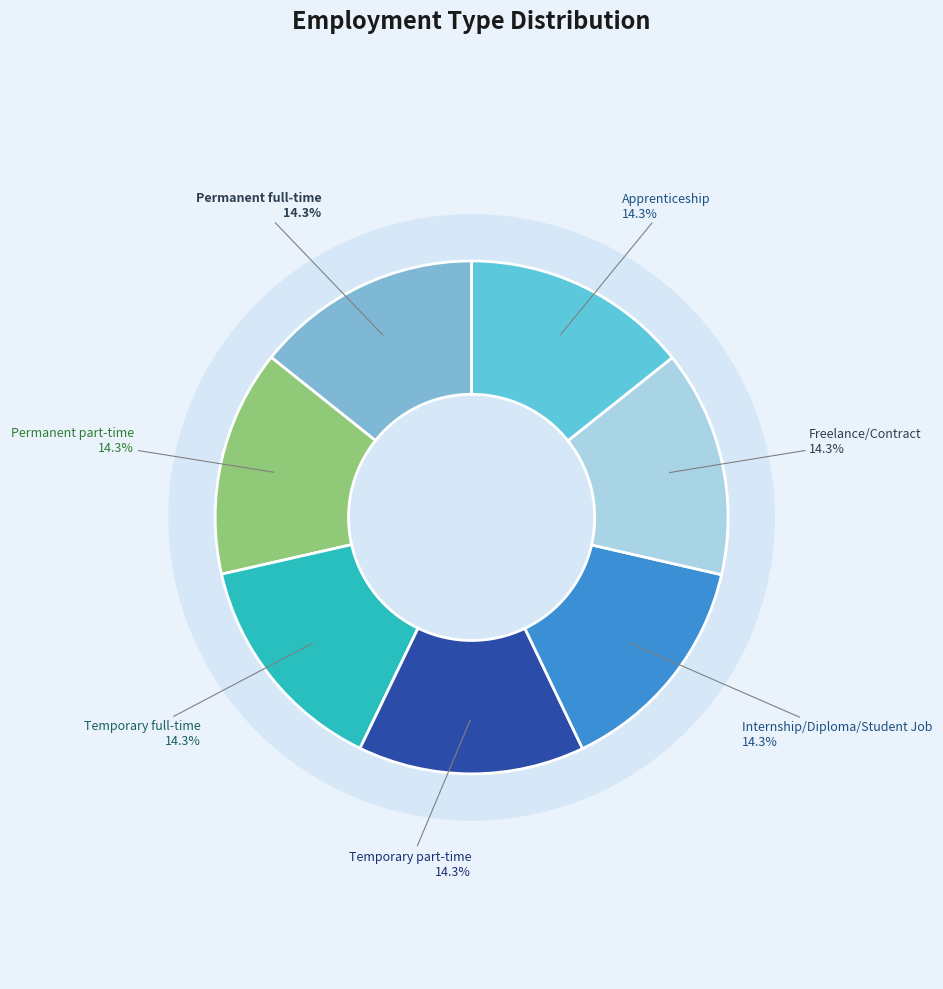

What is the largest slice in the pie chart?

Apprenticeship